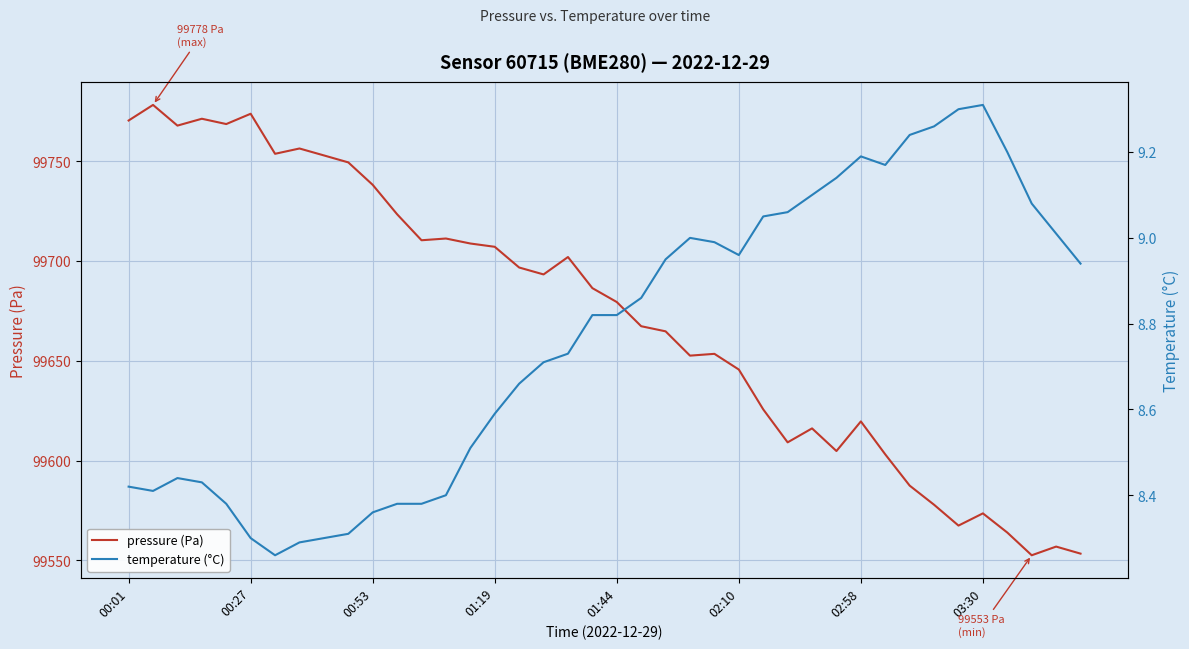

What position from the left is 39?

40